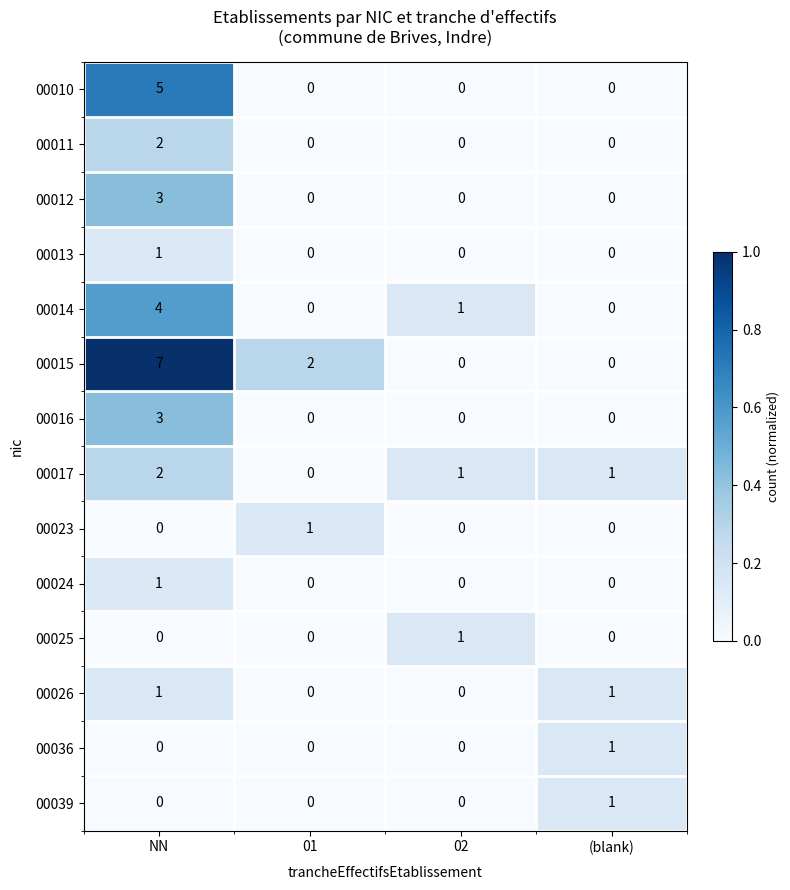

What is the difference between the highest and lowest values at NN?

7